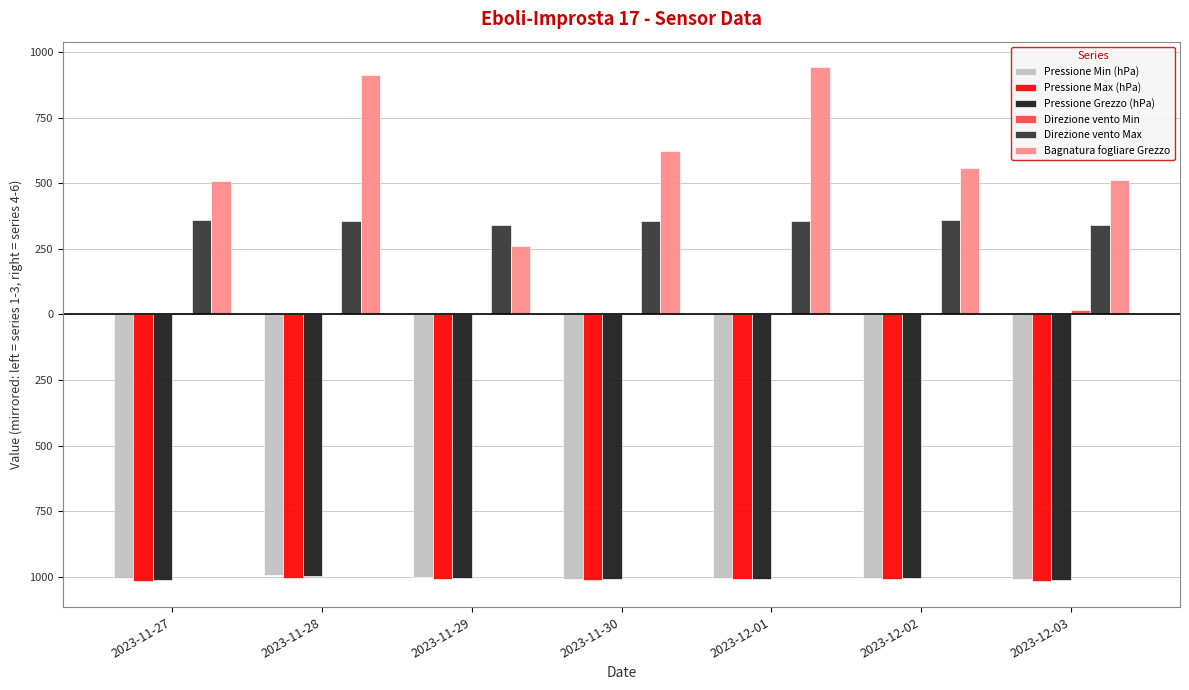

What is the difference between the maximum and second lowest values in the Pressione Max (hPa) series?

10.9